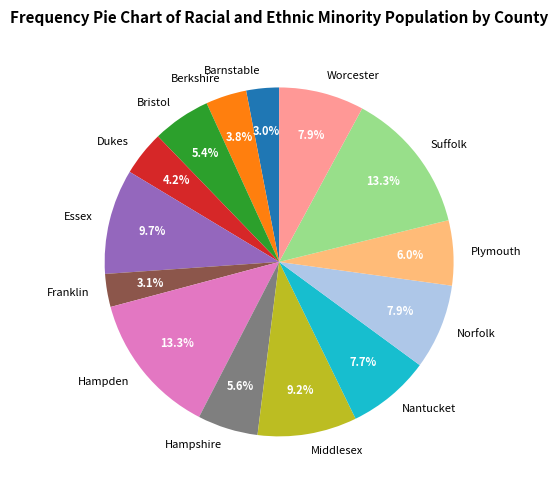

What percentage is NOT represented by Worcester?

92.1%